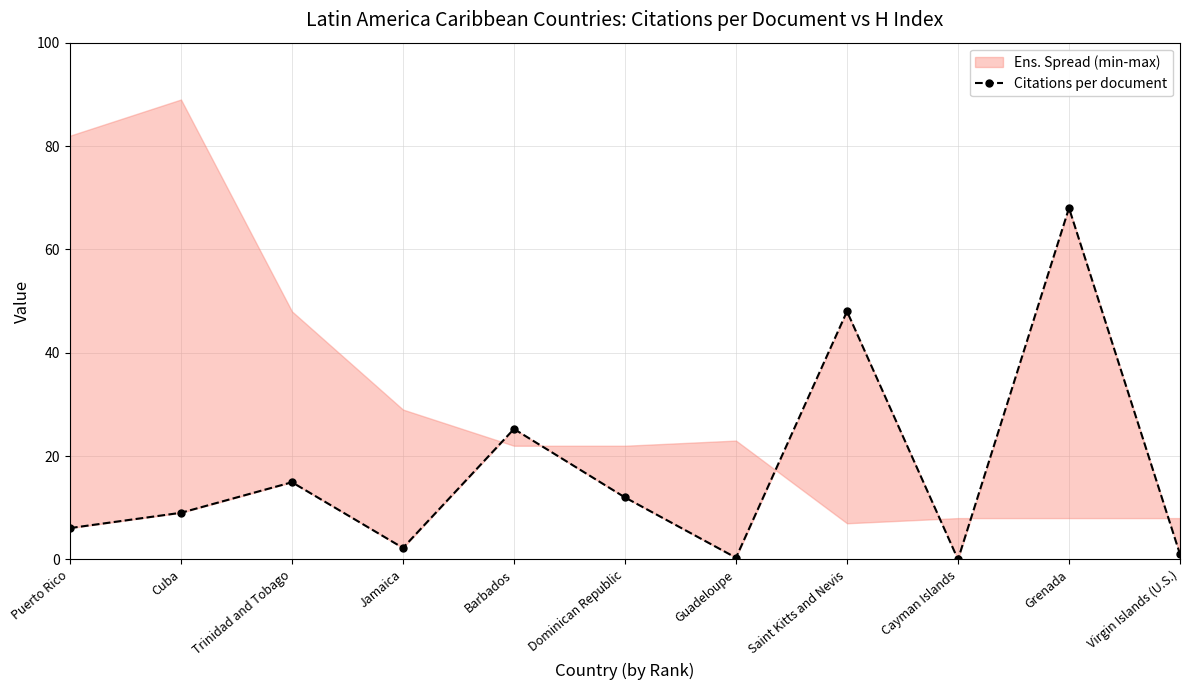

Rank the categories by value from lowest to highest.

Cayman Islands, Guadeloupe, Virgin Islands (U.S.), Jamaica, Puerto Rico, Cuba, Dominican Republic, Trinidad and Tobago, Barbados, Saint Kitts and Nevis, Grenada